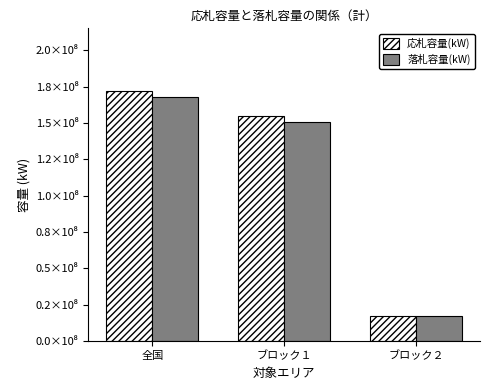

Are the bars grouped side by side (vs. stacked)?

Yes